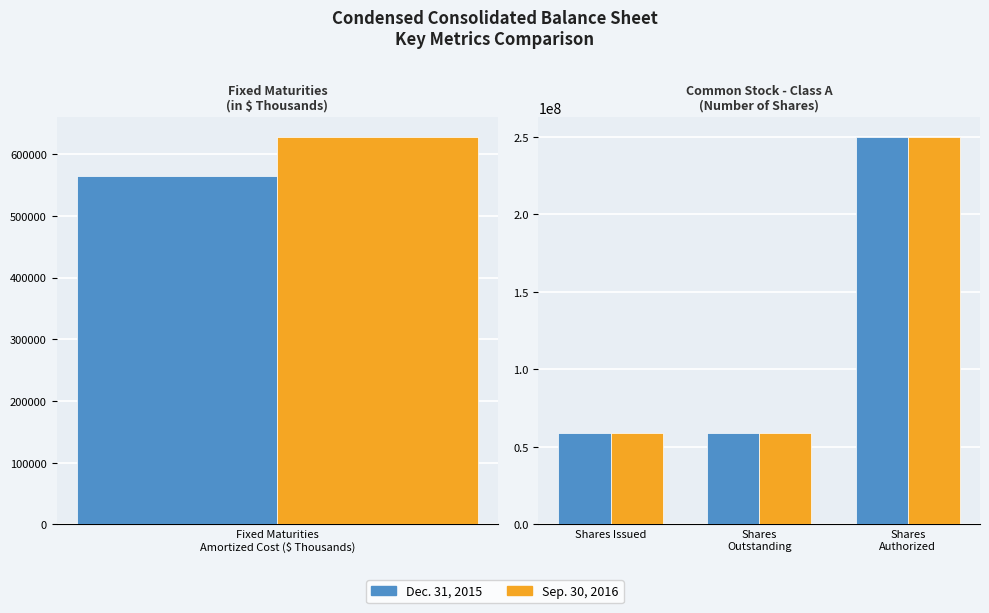

The Sep. 30, 2016 series shows 102372899 at Shares Authorized. True or false?

False